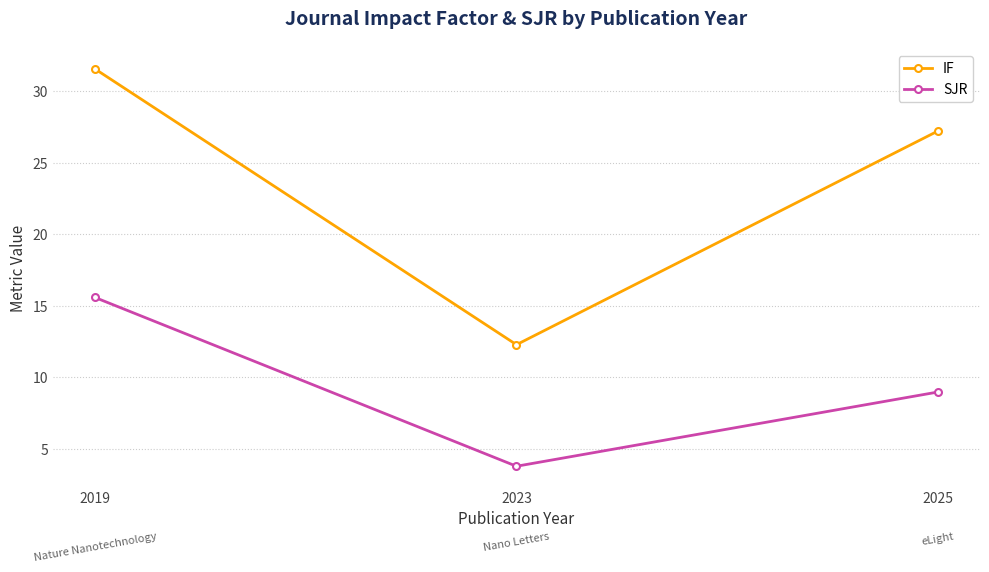

Which series has the largest total across all categories?

IF